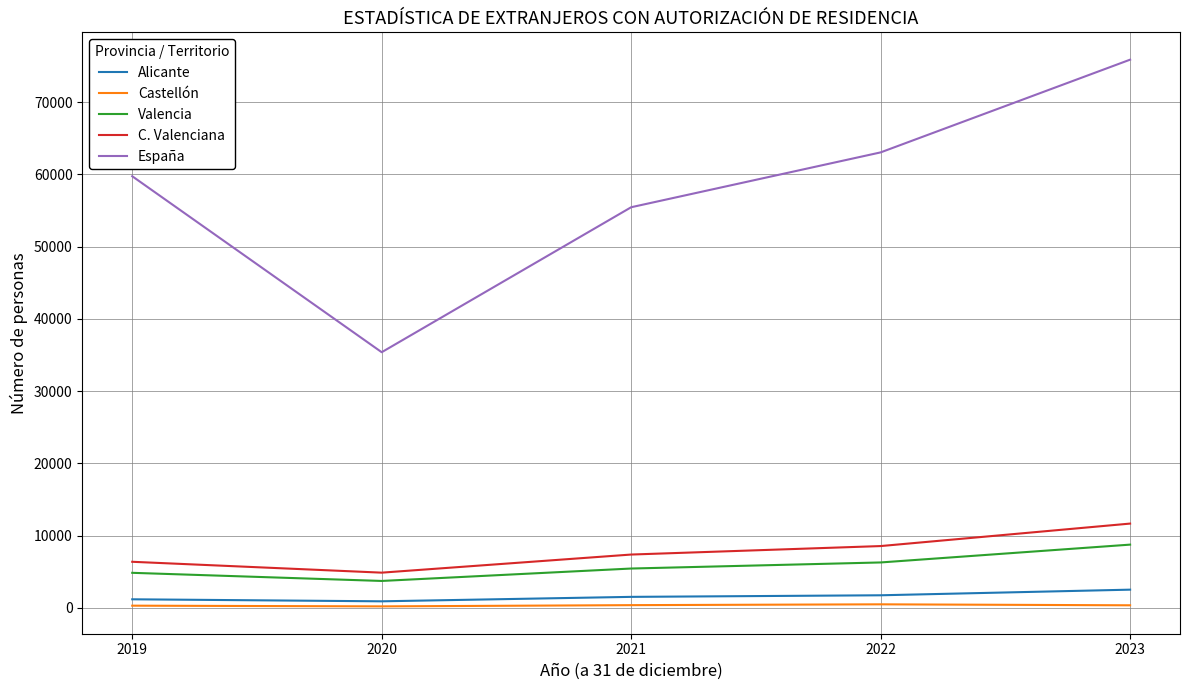

What is the difference between the Valencia values at 2019 and 2020?

1125